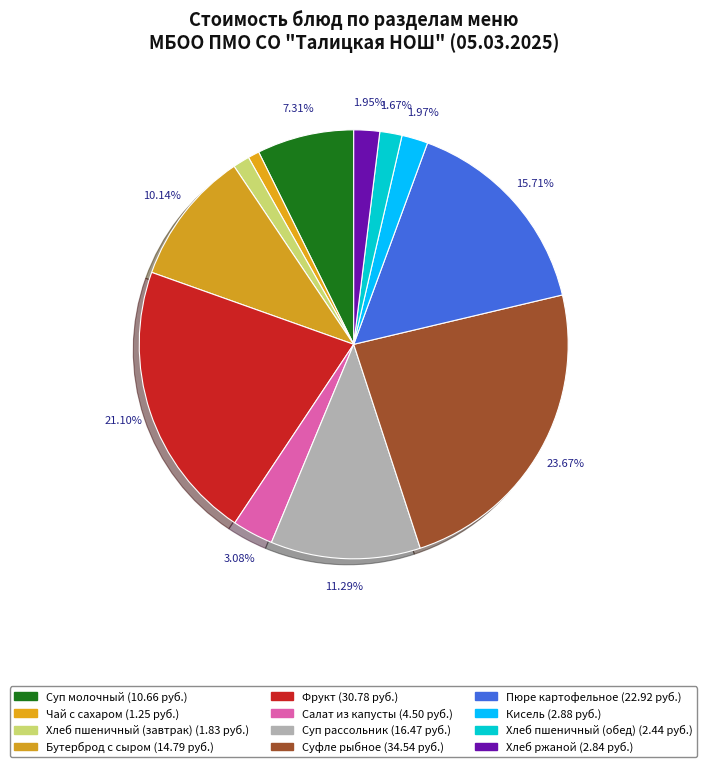

What is the ratio of the value at Хлеб пшеничный (завтрак) to the value at Фрукт?

0.1